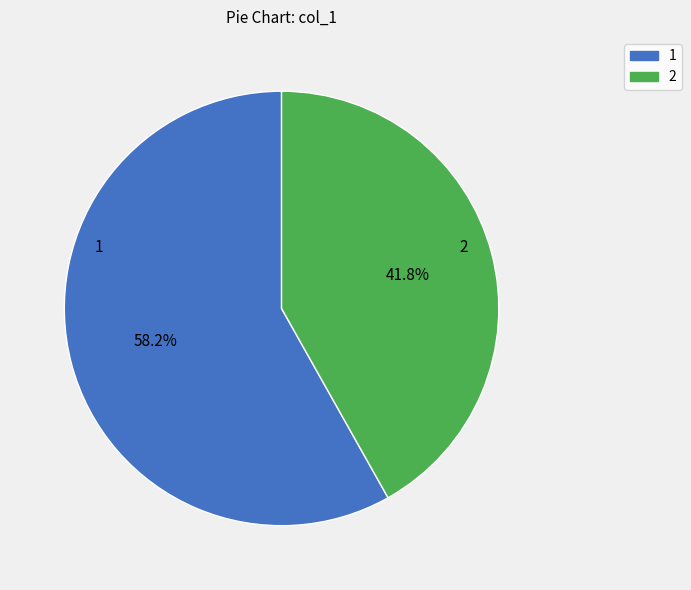

How many segments does this pie chart have?

2